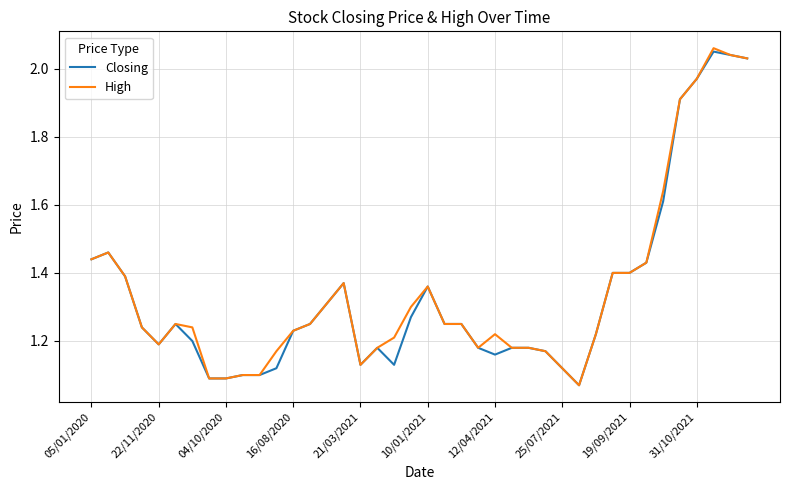

Which series has the largest range (max minus min)?

High